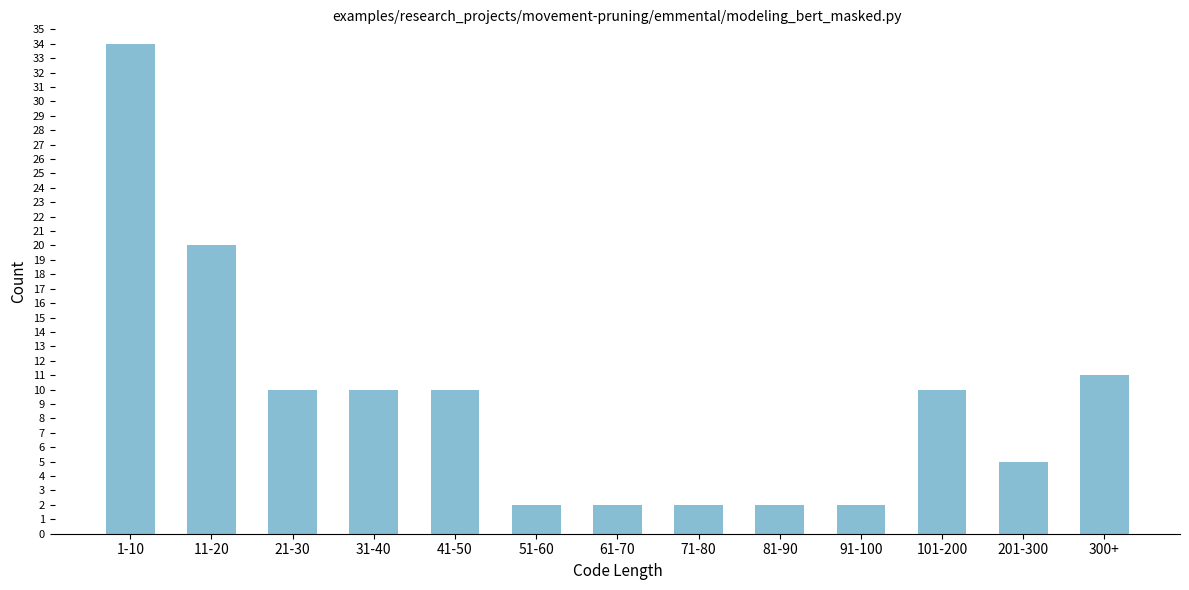

Reading left to right, what are all the values shown in this chart?

34	20	10	10	10	2	2	2	2	2	10	5	11